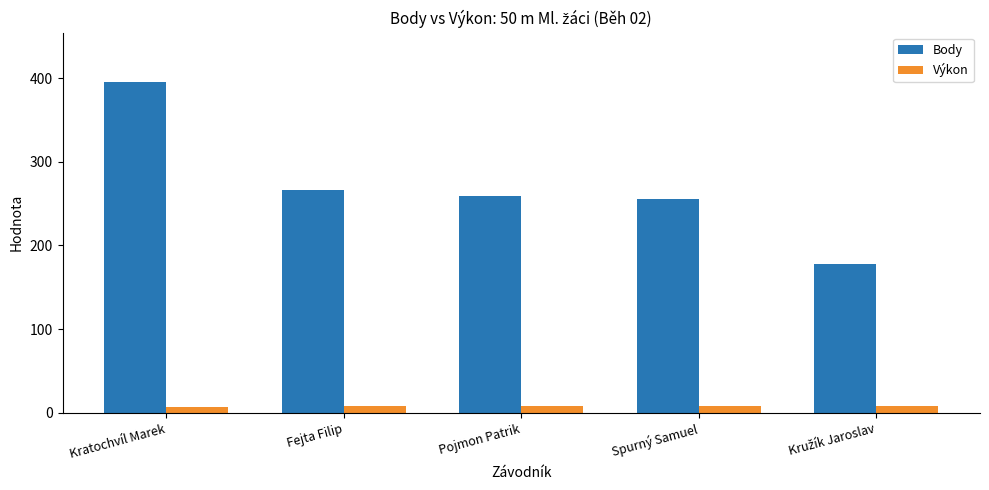

How many bars are there in each group?

2